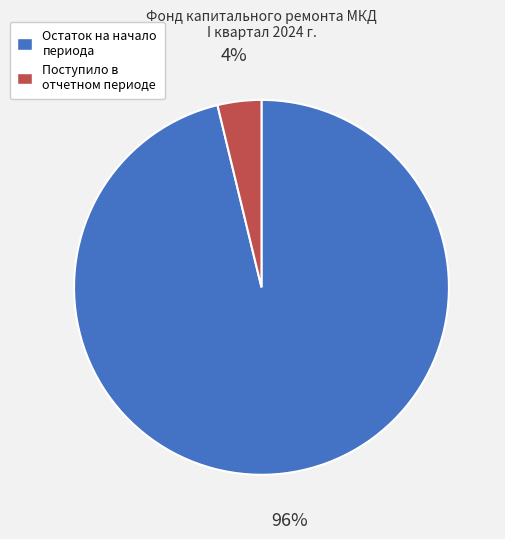

How many slices are in this pie chart?

2